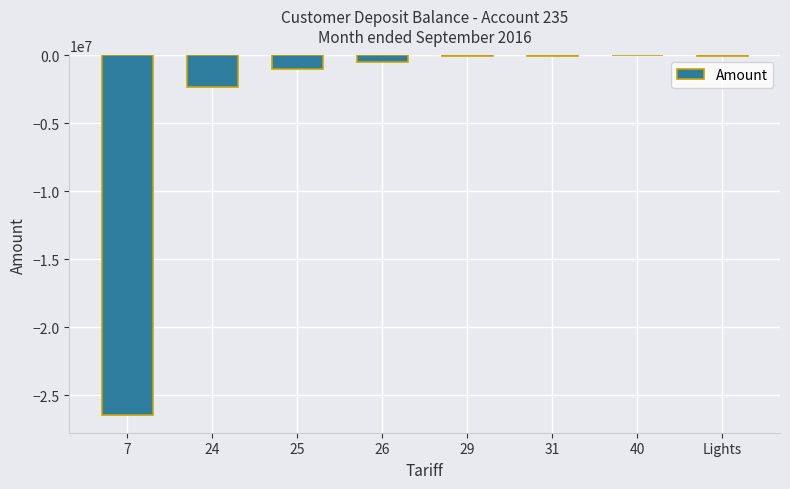

What is the average value?

-3790331.1